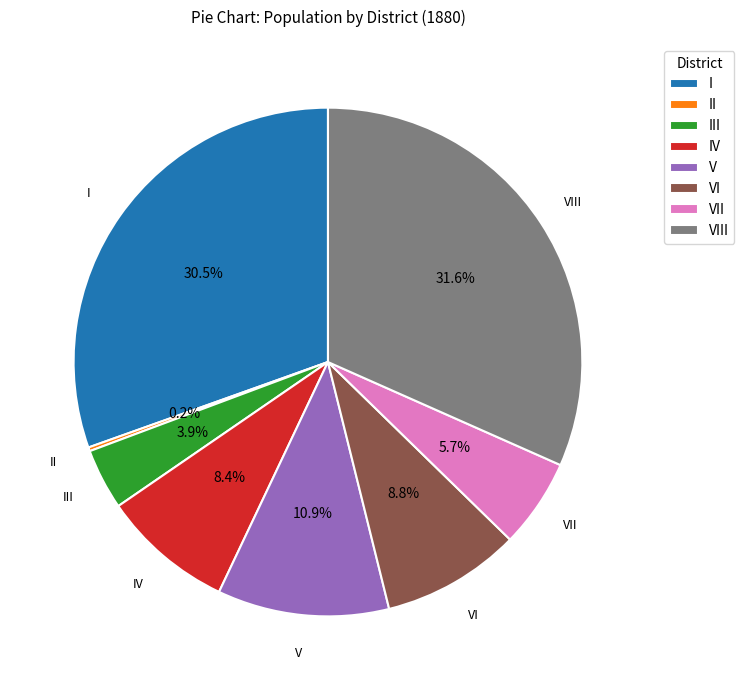

Does any single category account for the majority?

No